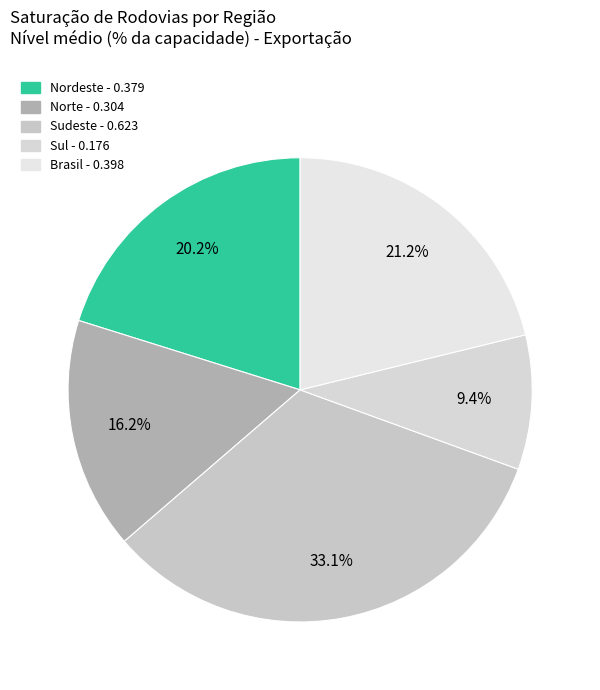

To the nearest percent, what is the combined percentage of Sul and Nordeste?

30%